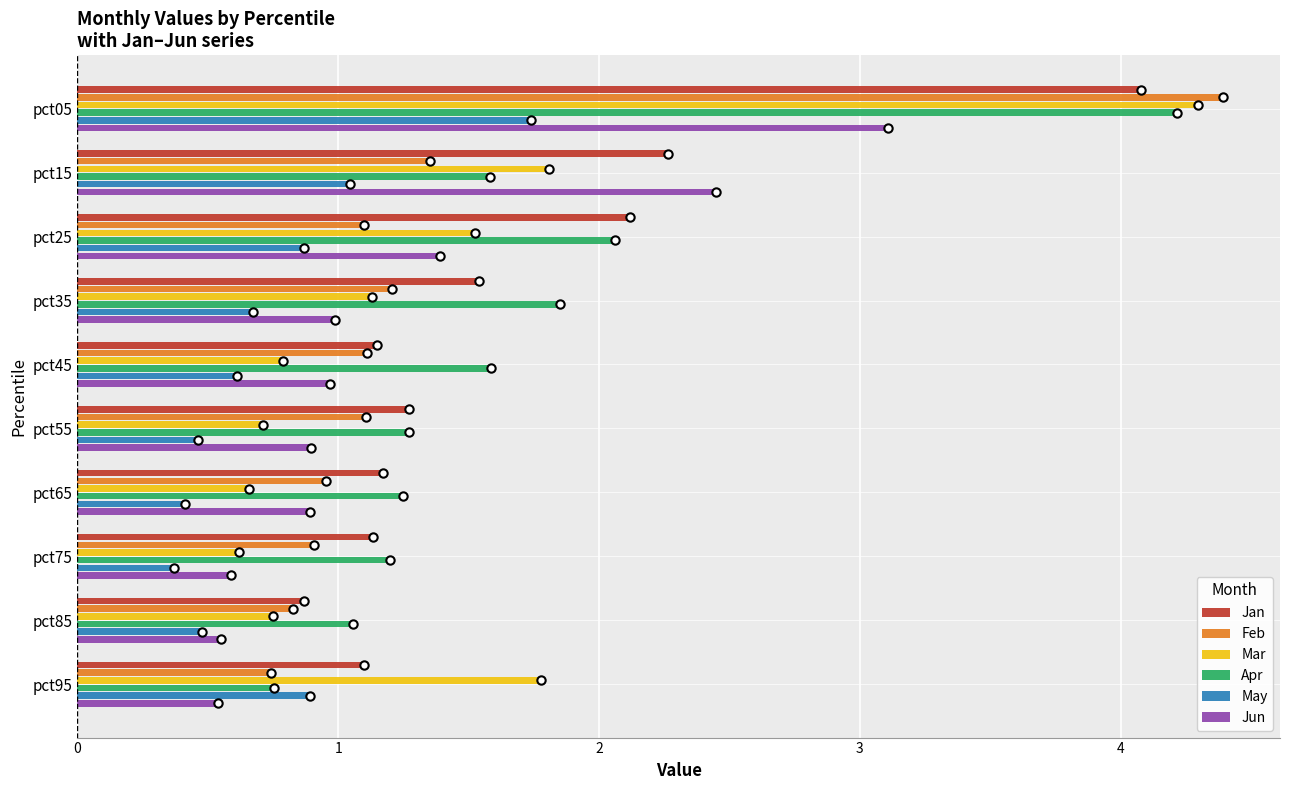

True or false: Apr has a value of 1.6 at pct15.

True